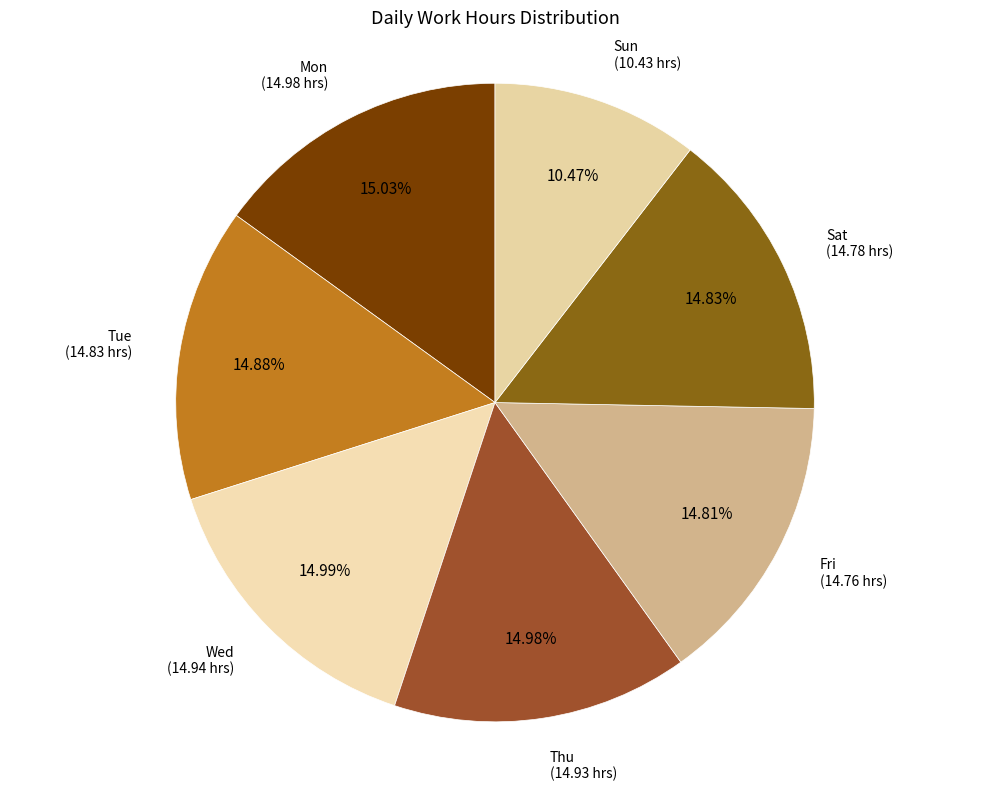

Does any single category account for the majority?

No